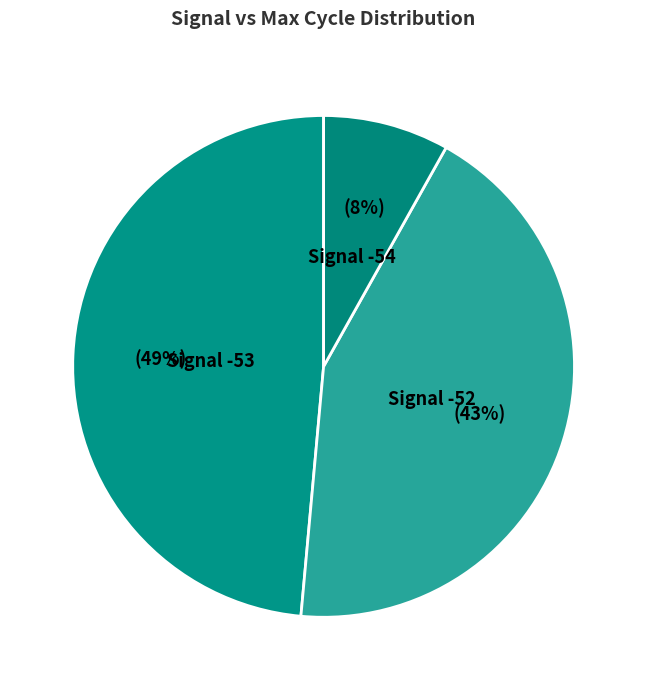

Is it true that Signal -54 is 1% of the pie?

False